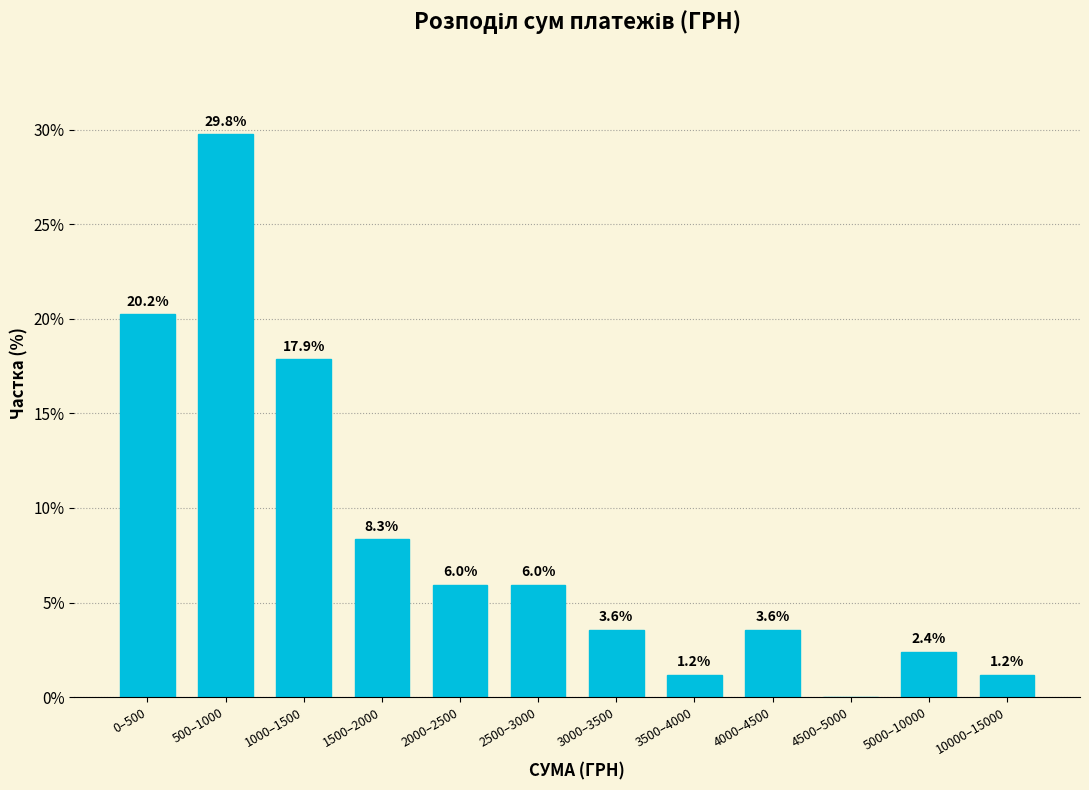

Reading right to left, what are all the values shown in this chart?

10000–15000=1.2	5000–10000=2.4	4500–5000=0.0	4000–4500=3.6	3500–4000=1.2	3000–3500=3.6	2500–3000=6.0	2000–2500=6.0	1500–2000=8.3	1000–1500=17.9	500–1000=29.8	0–500=20.2